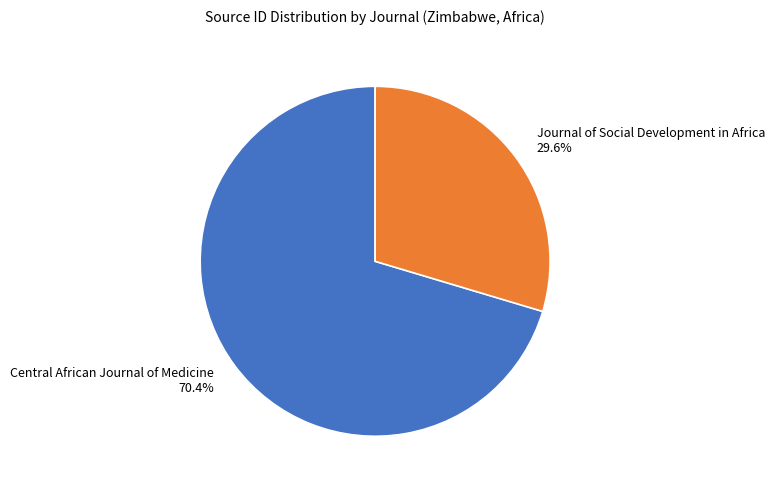

Does Journal of Social Development in Africa account for over 50% of the chart?

No